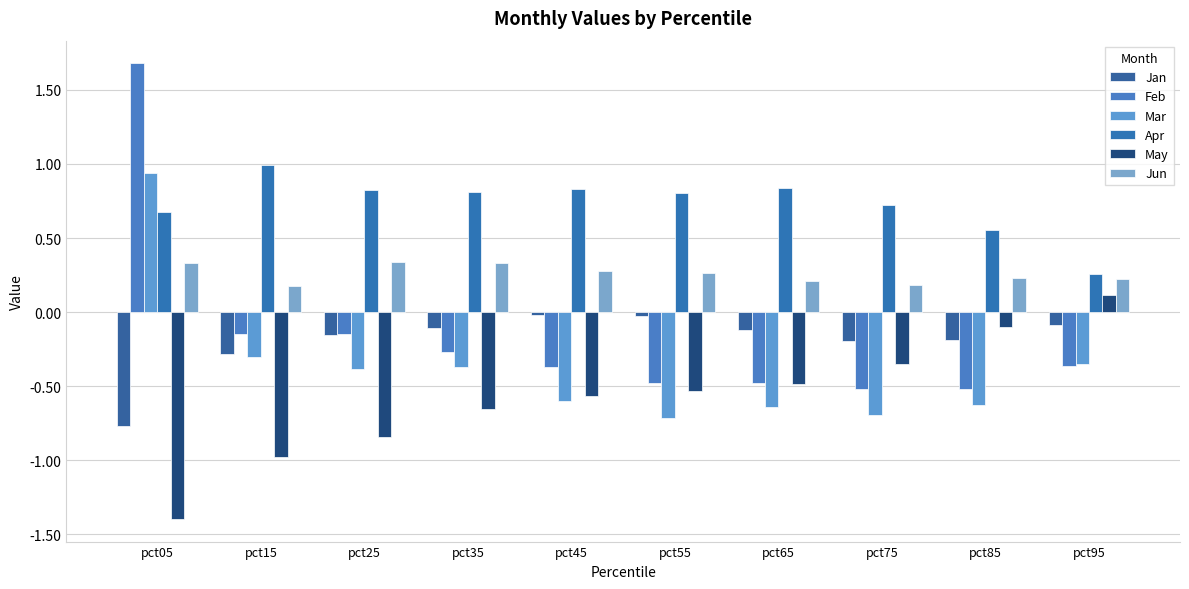

What is the value of the Apr bar at the 1st from the left?

0.7